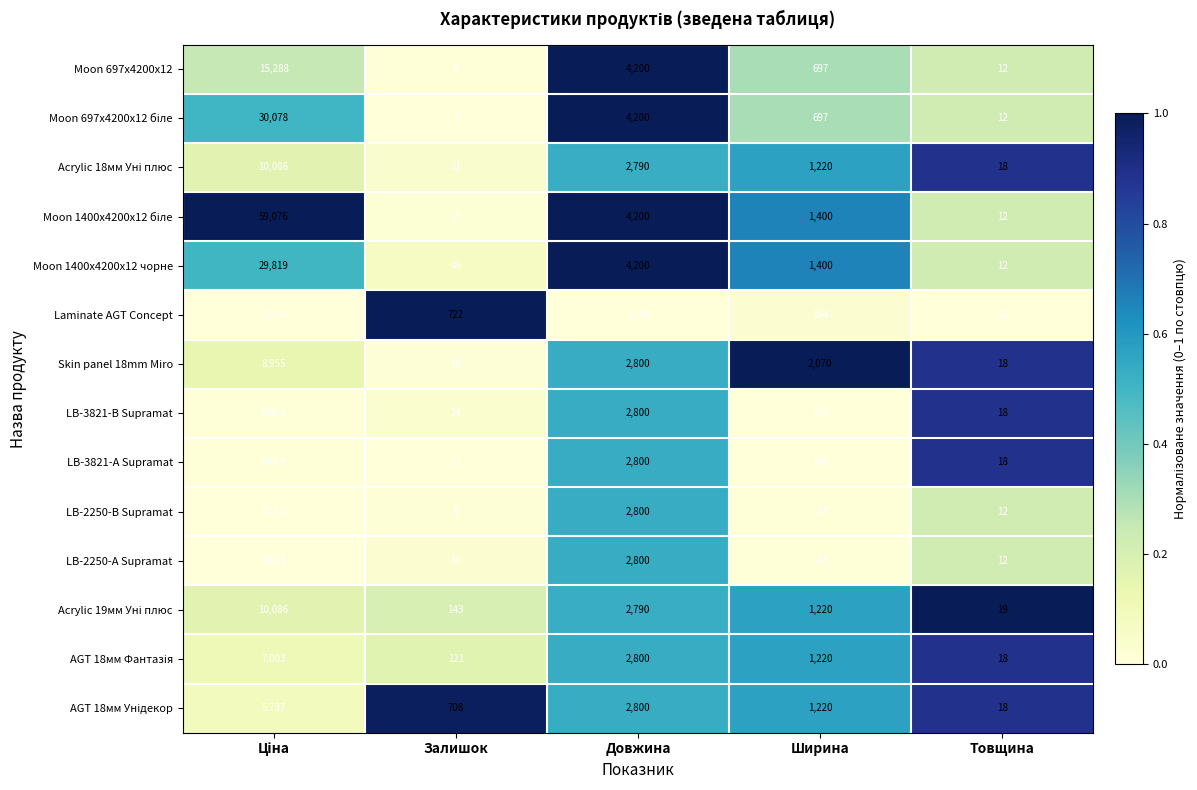

Read the Laminate AGT Concept value at Ширина.

154.0